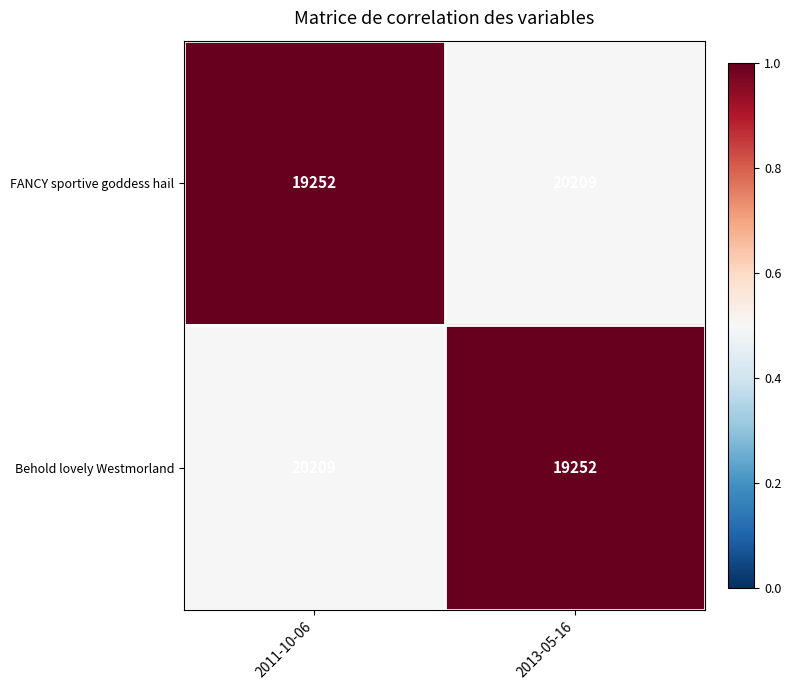

What is the maximum value shown in the chart?

20209